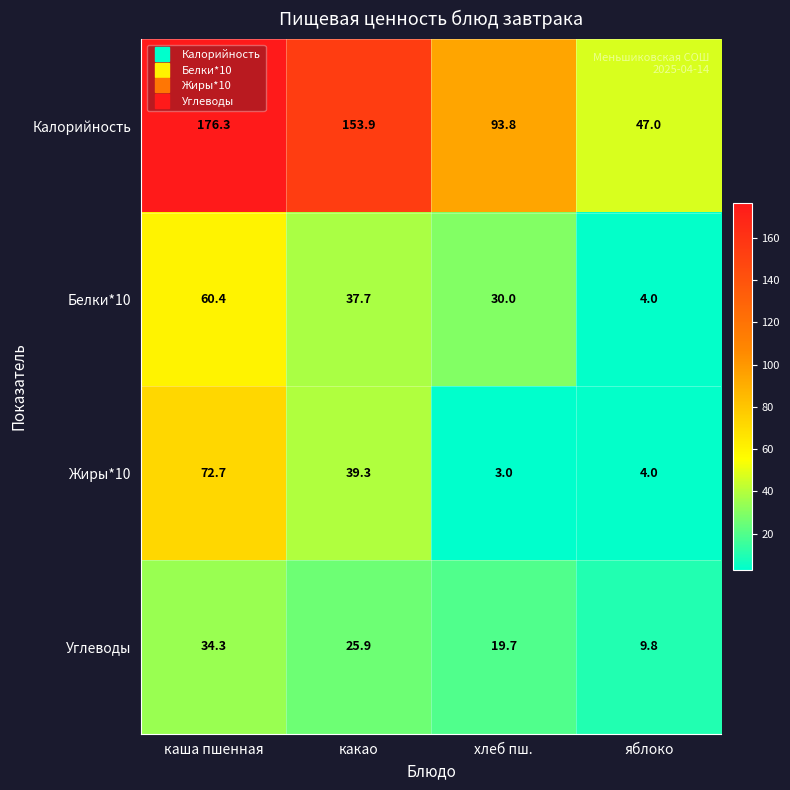

At which label does Белки*10 reach its minimum?

яблоко